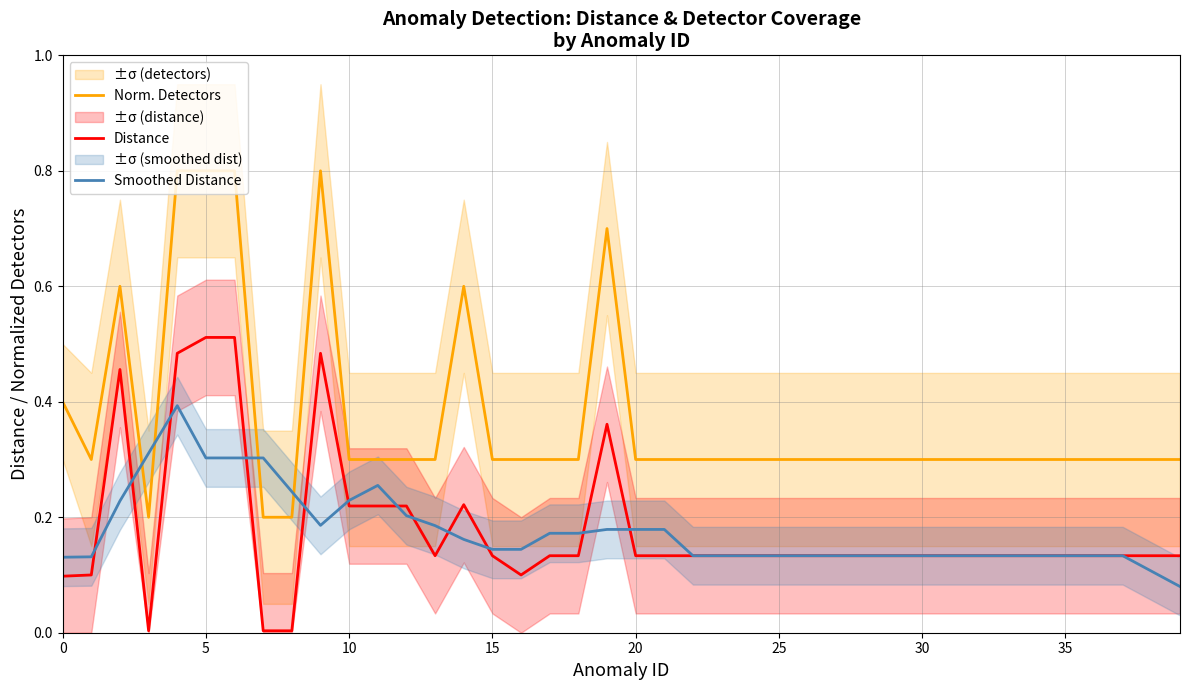

Which series ends up on top after the final intersection of Smoothed Distance and Norm. Detectors?

Norm. Detectors